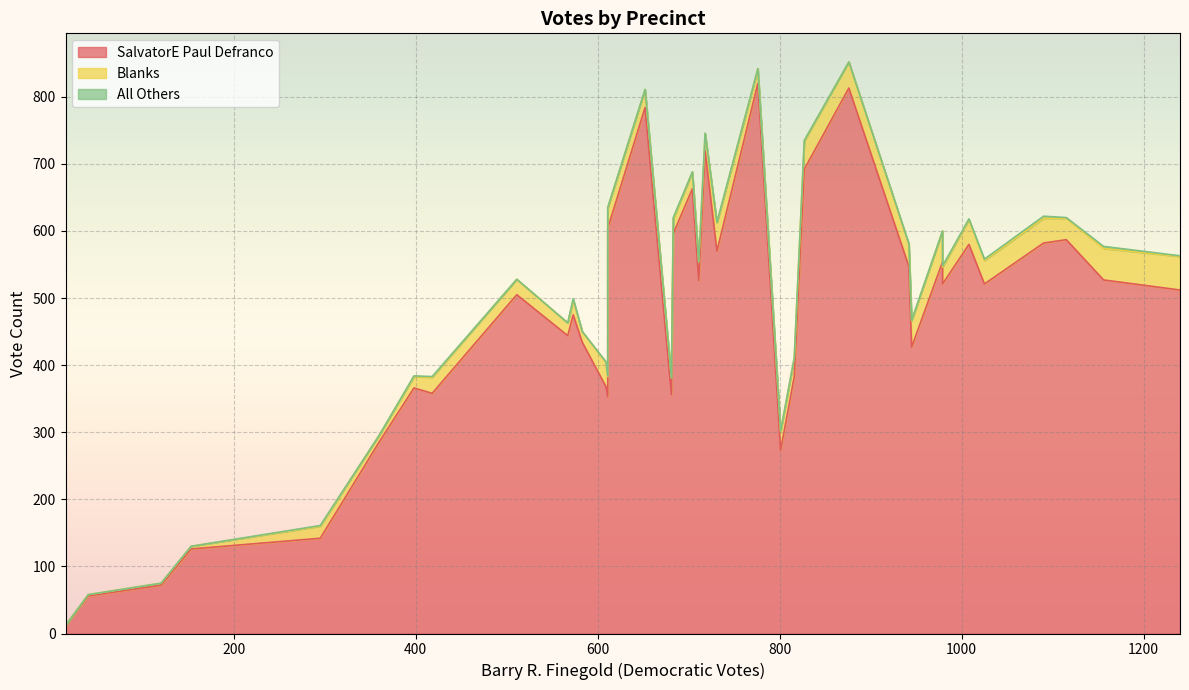

What is the highest value of the Barry R. Finegold series?

1240